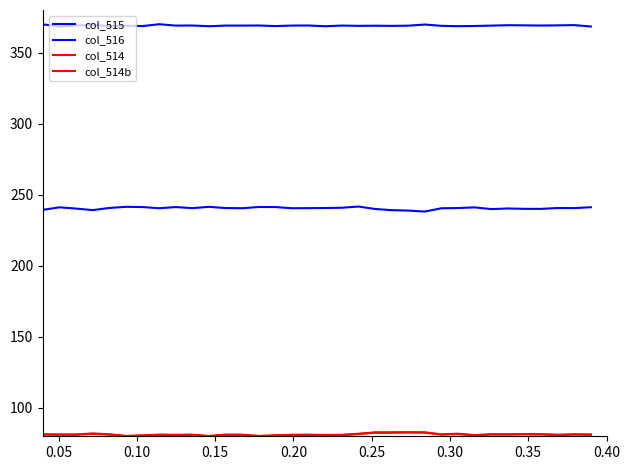

How many lines are shown in the chart?

4